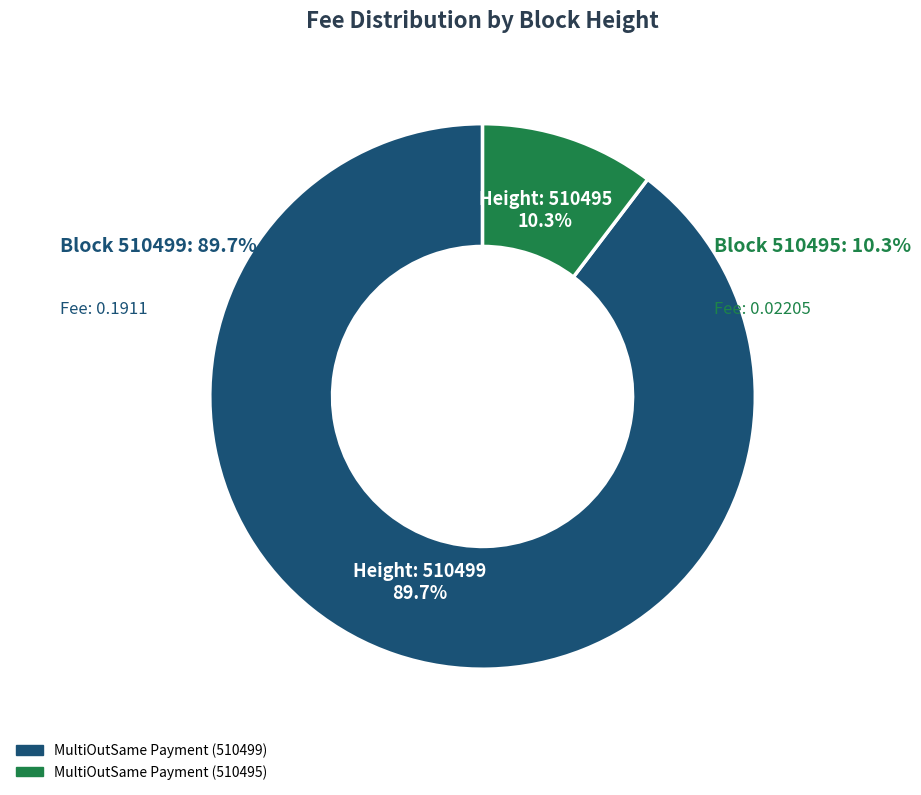

What percentage do 510495 and 510499 together represent?

100.0%